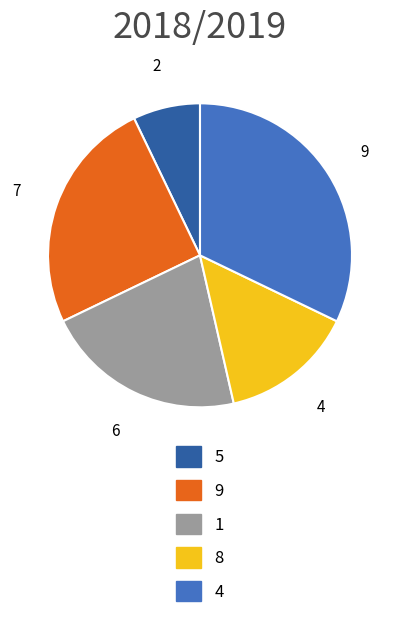

Is there any slice that represents more than half of the pie?

No